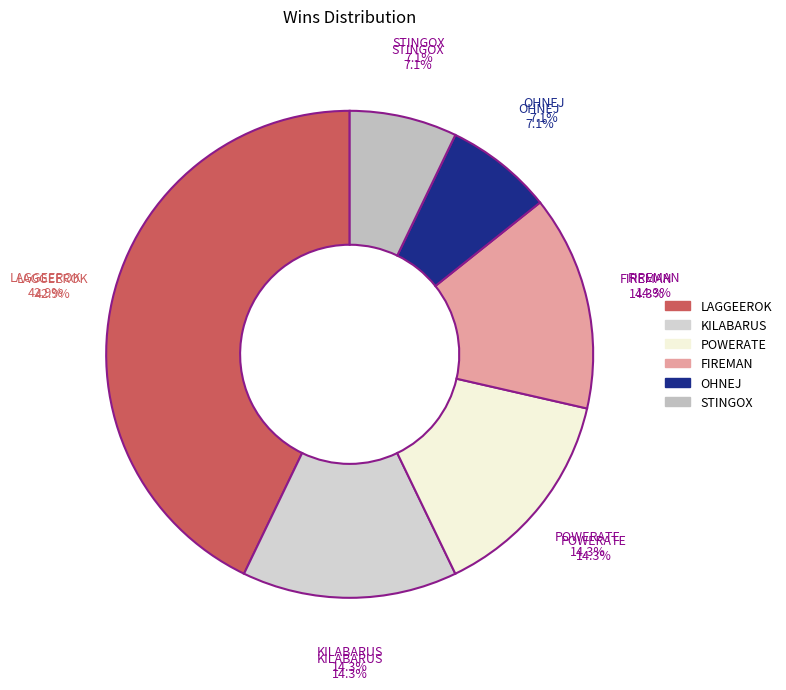

To the nearest percent, what portion does STINGOX represent?

7%